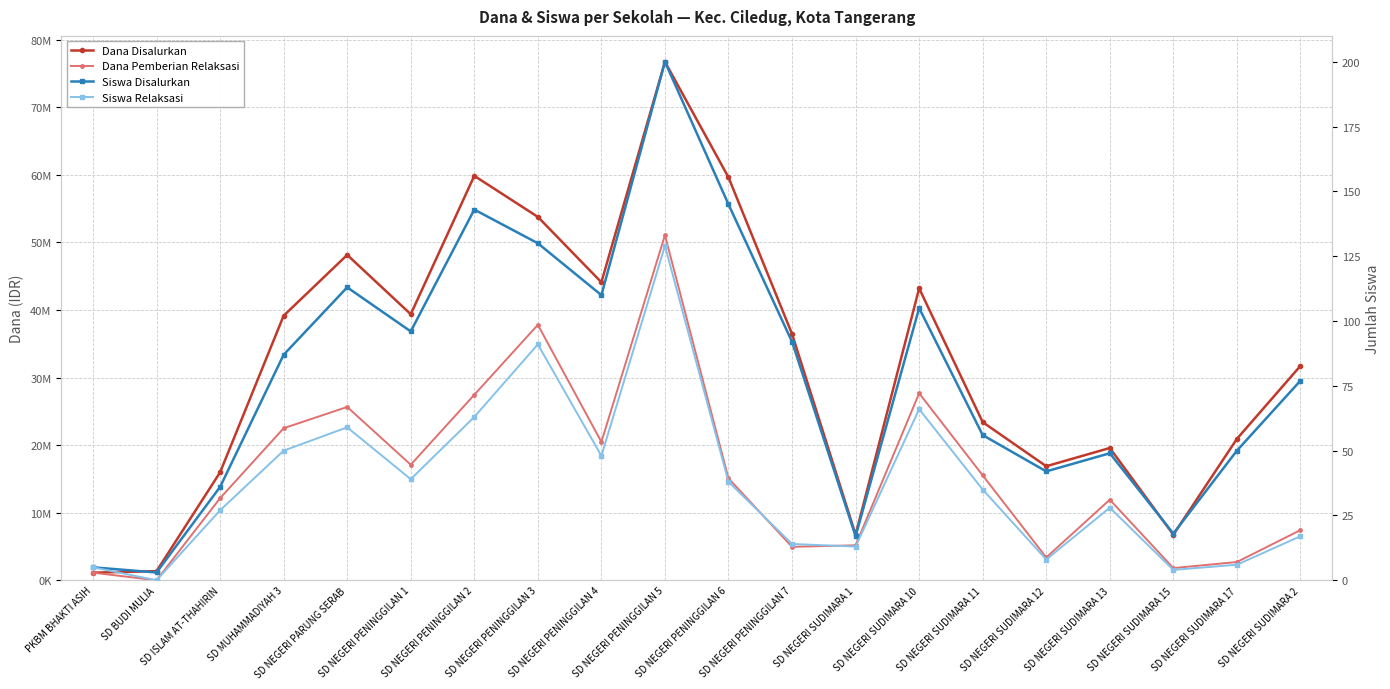

Rank the series at SD NEGERI SUDIMARA 12 from highest to lowest value.

Dana Disalurkan, Dana Pemberian Relaksasi, Siswa Disalurkan, Siswa Relaksasi